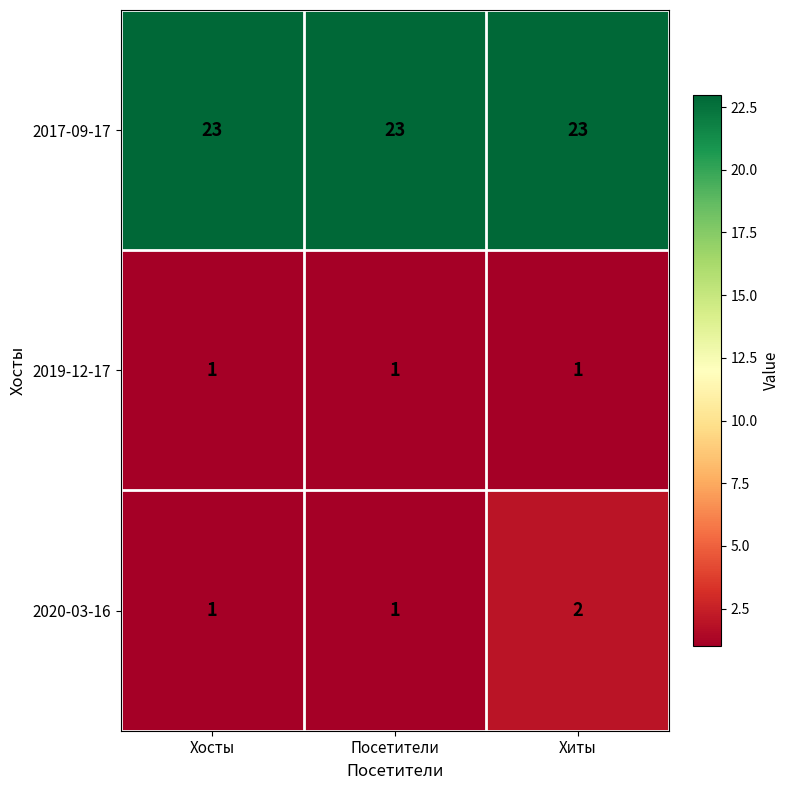

At which category is the sum across all series the highest?

Хиты